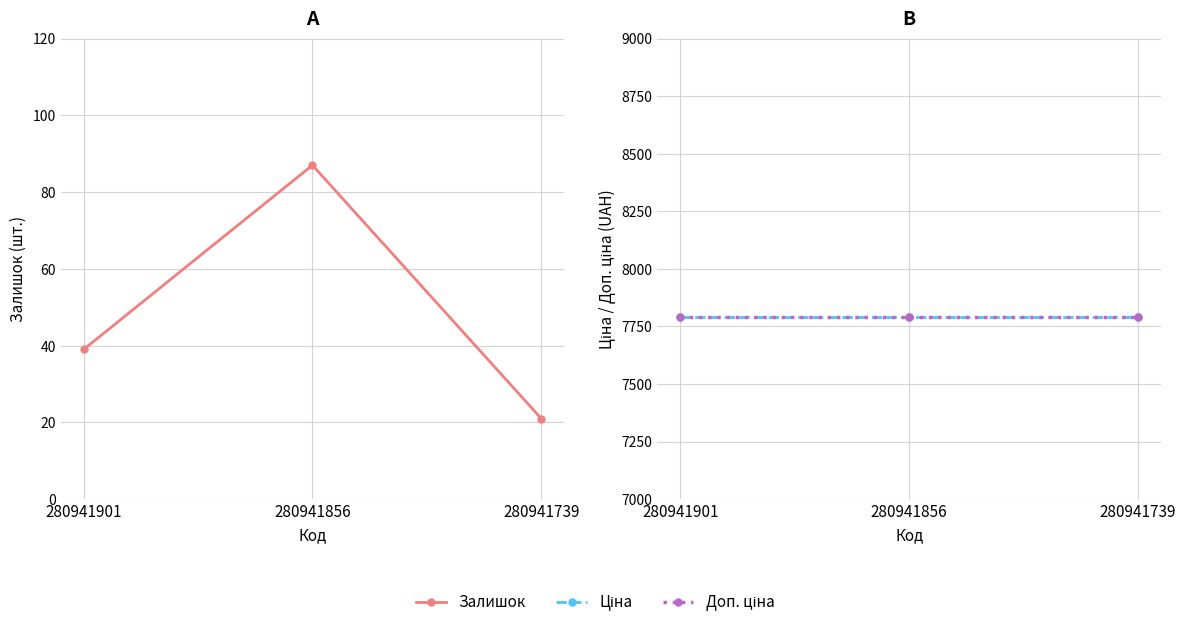

What are all the series names shown in the legend?

Залишок, Ціна, Доп. ціна